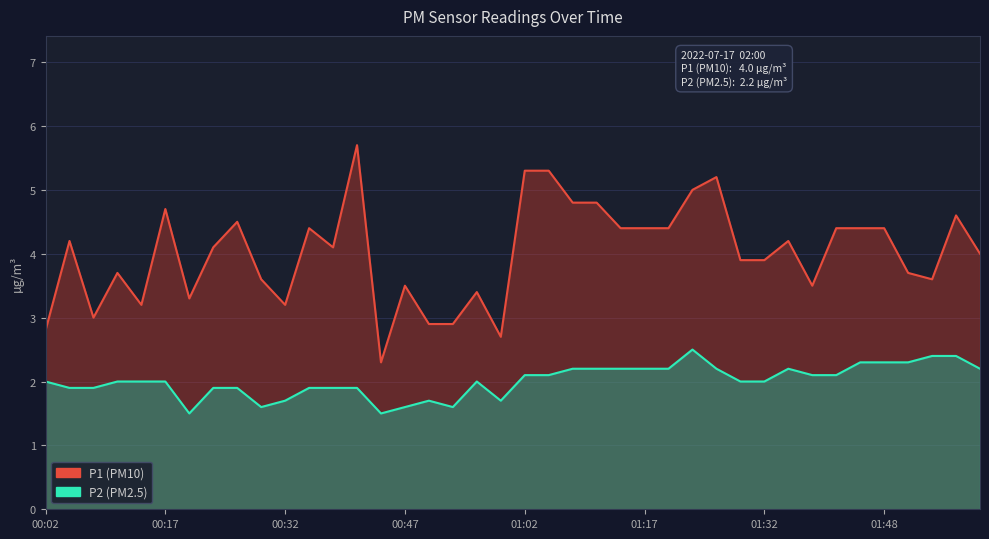

Rank the categories by P2 value from lowest to highest.

00:20, 00:44, 00:29, 00:47, 00:53, 00:32, 00:50, 00:59, 00:05, 00:08, 00:23, 00:26, 00:35, 00:38, 00:41, 00:02, 00:11, 00:14, 00:17, 00:56, 01:29, 01:32, 01:02, 01:05, 01:39, 01:42, 01:08, 01:11, 01:14, 01:17, 01:20, 01:26, 01:36, 02:00, 01:45, 01:48, 01:51, 01:54, 01:57, 01:23